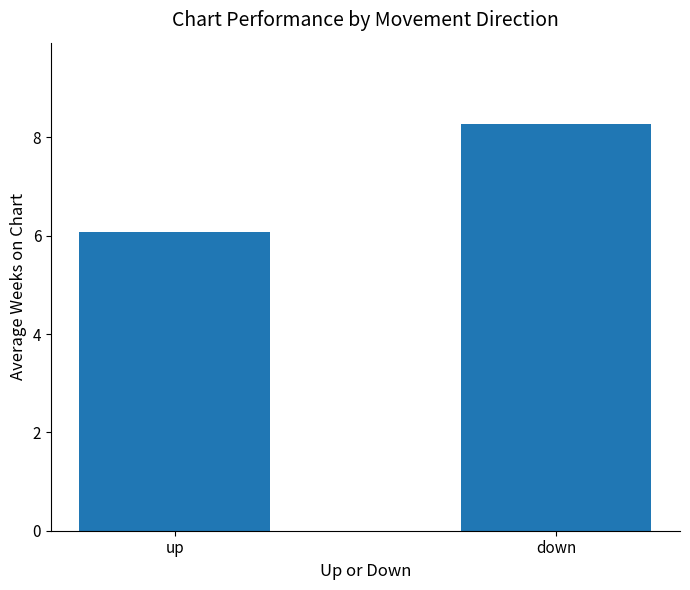

True or false: the data shows 1.6 at up.

False